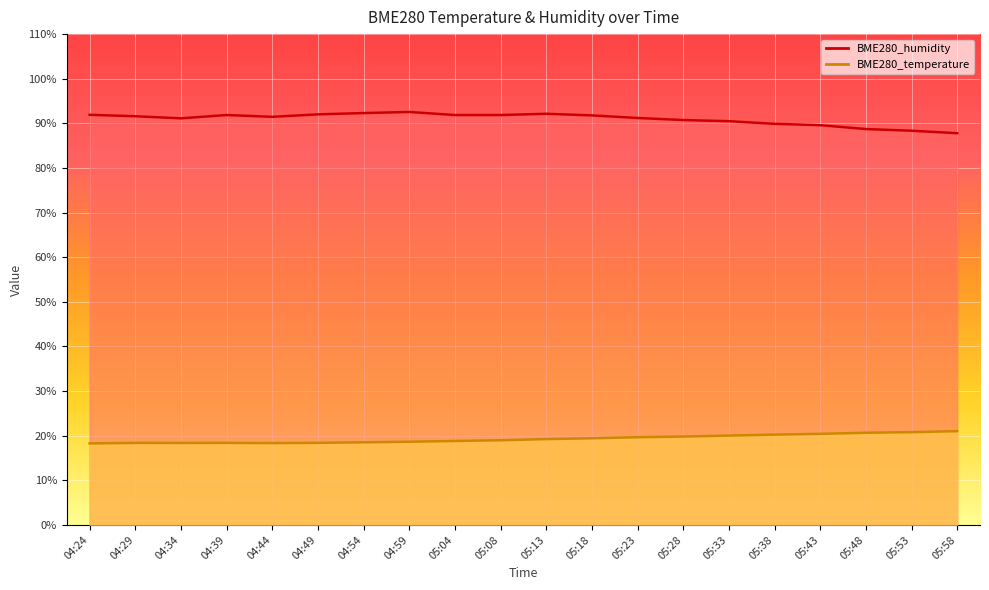

At which category is the sum across all series the highest?

05:13